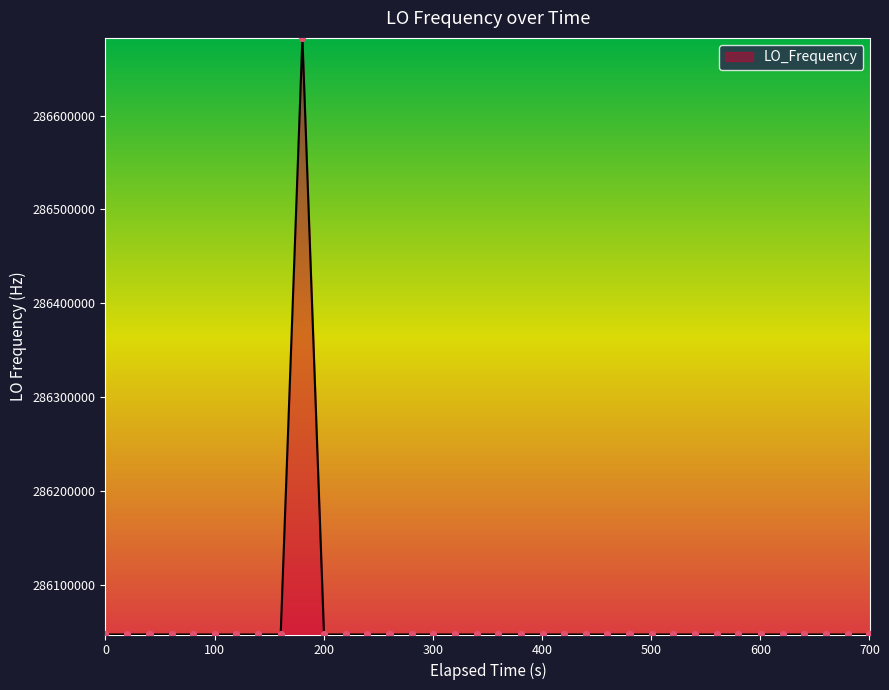

What is the smallest value displayed?

286046993.4